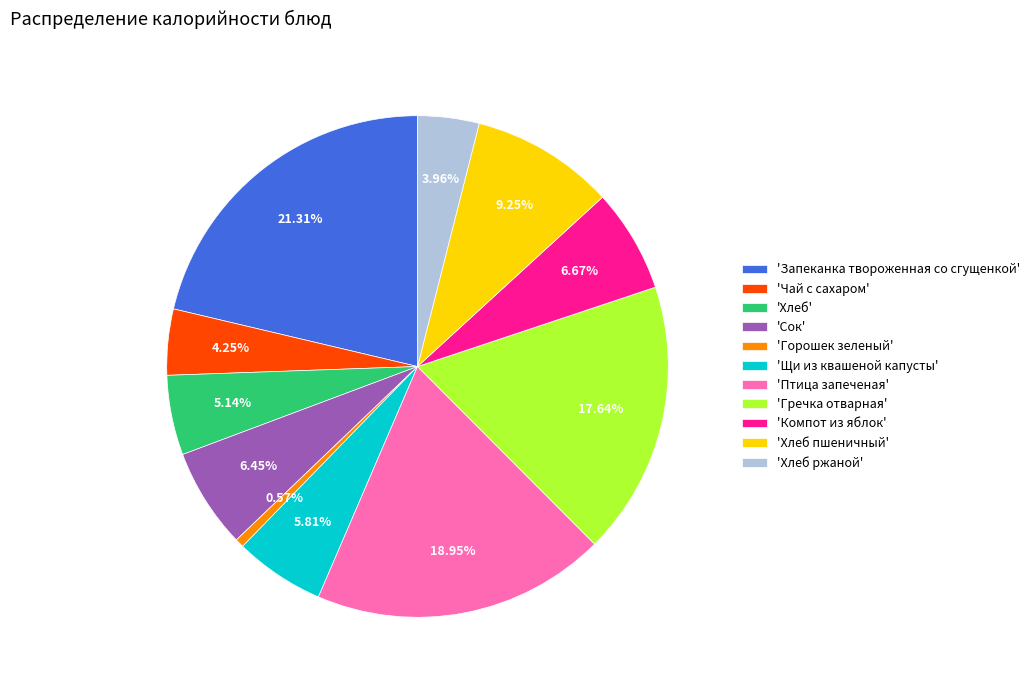

Combined, do 'Хлеб ржаной' and 'Щи из квашеной капусты' account for over 50%?

No